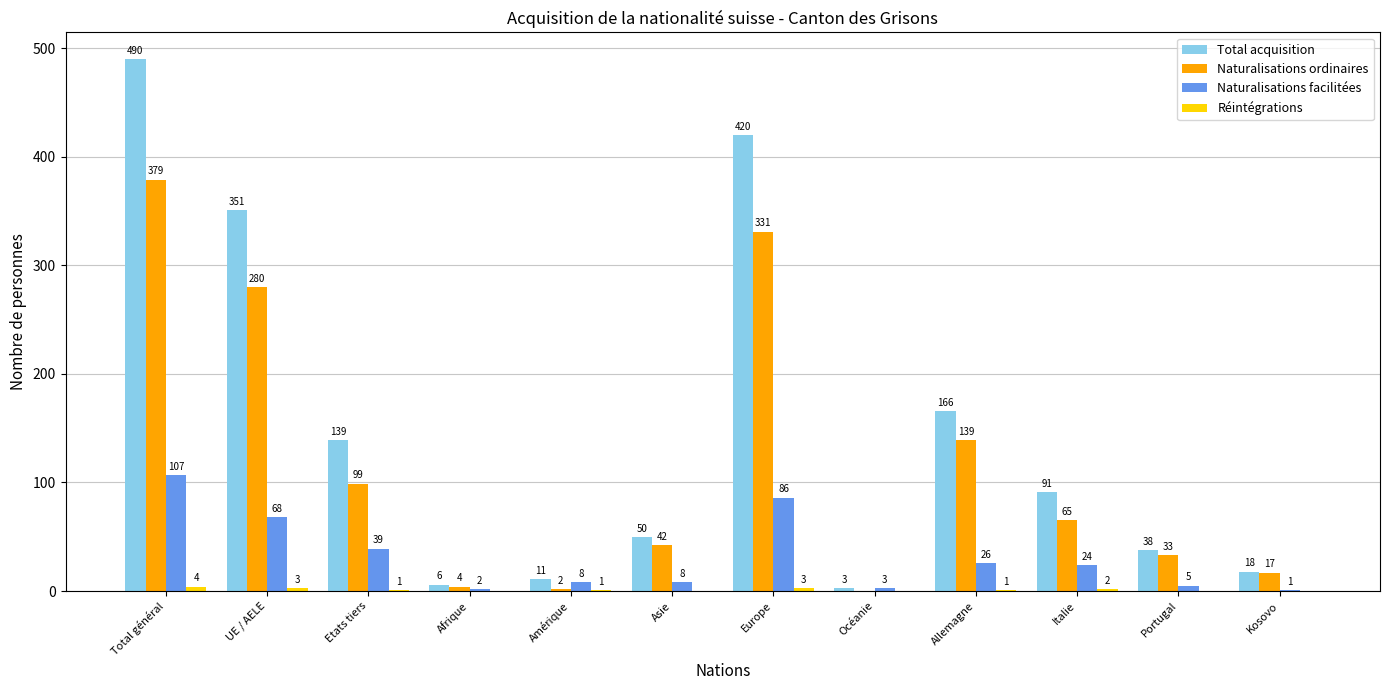

At which category is the sum across all series the highest?

Total général